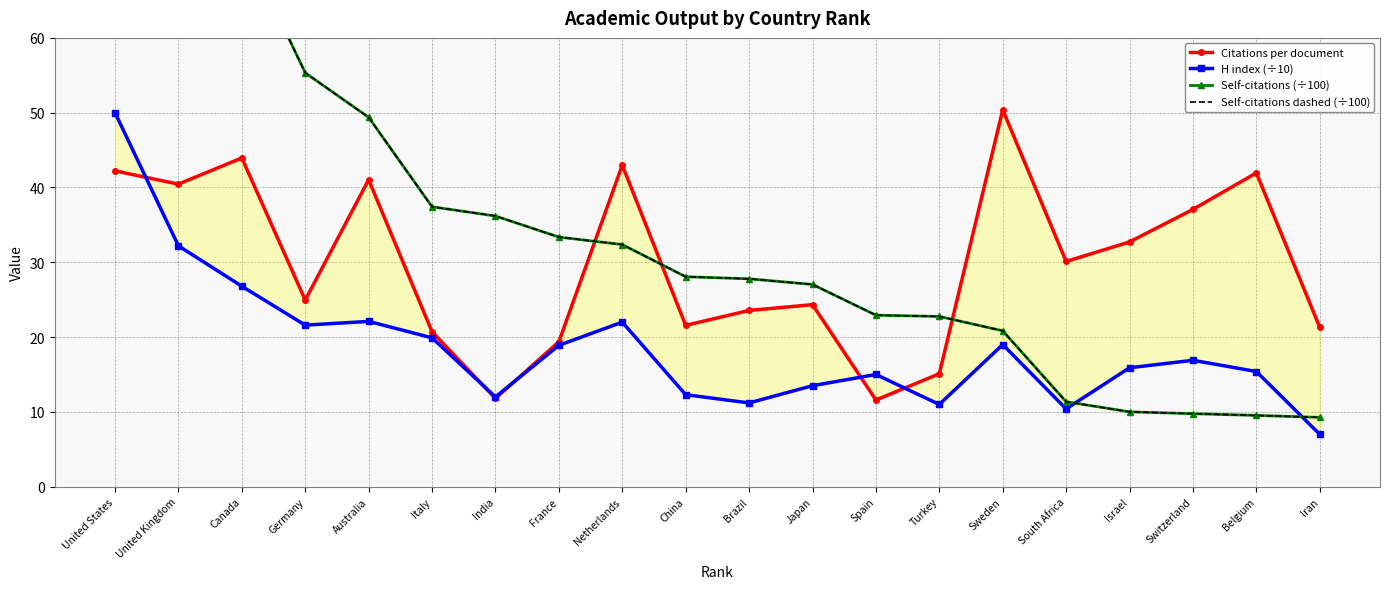

At which category is the sum across all series the highest?

United States